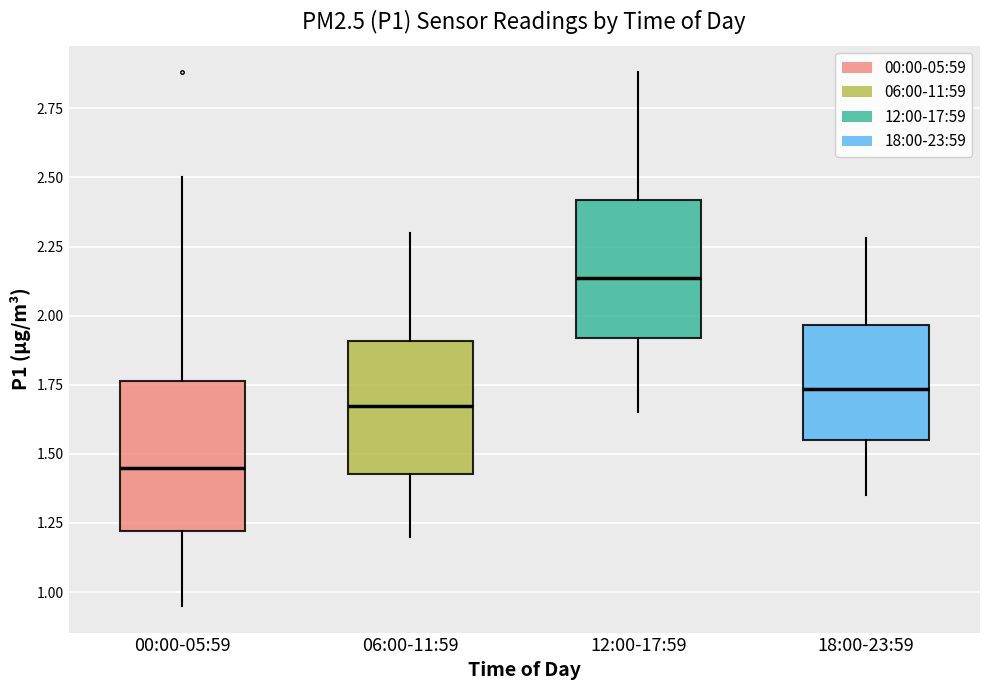

Where is the lower edge of the box for 00:00-05:59 on the y-axis? The values are not printed on the chart, so give them approximately, as read against the axis.

1.20